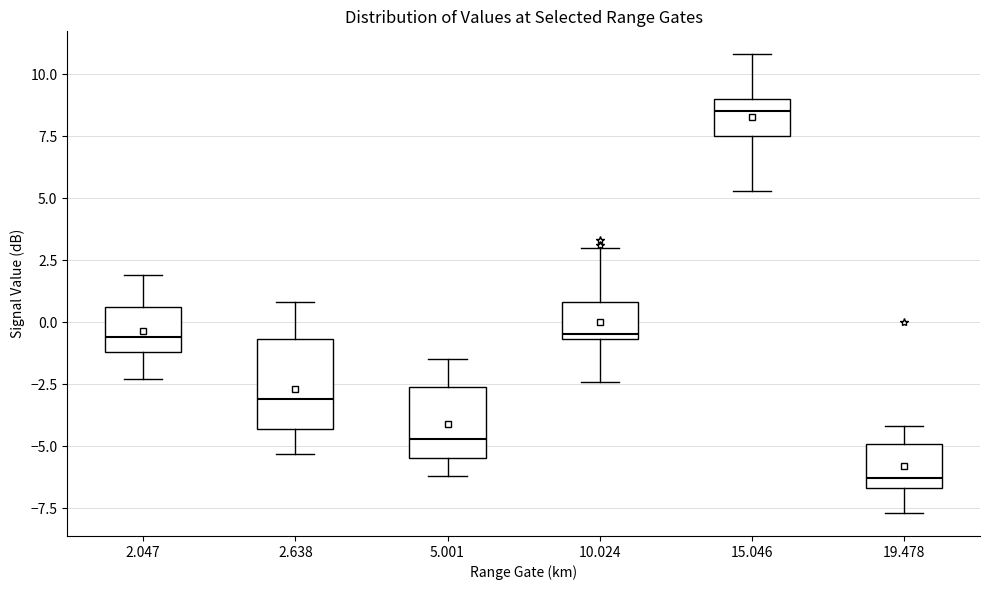

Comparing the boxes themselves (not the whiskers), which one is the tallest?

2.638